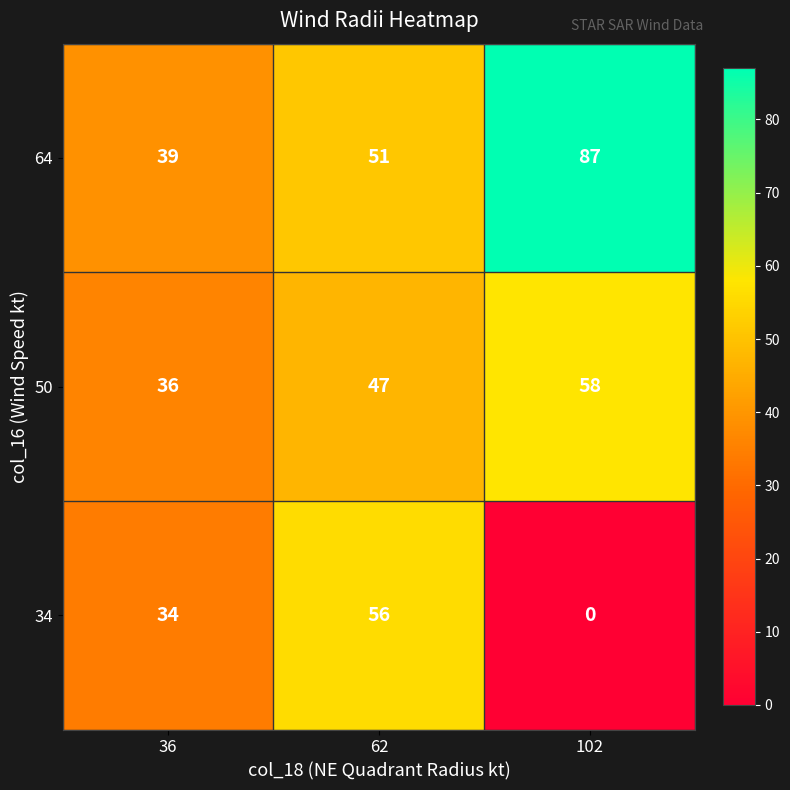

Which series has the largest range (max minus min)?

34